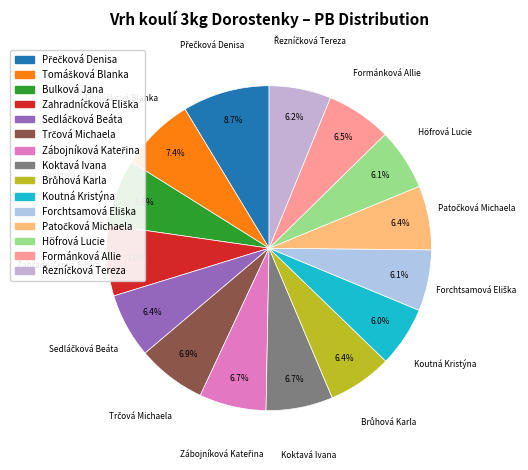

How many segments does this pie chart have?

15